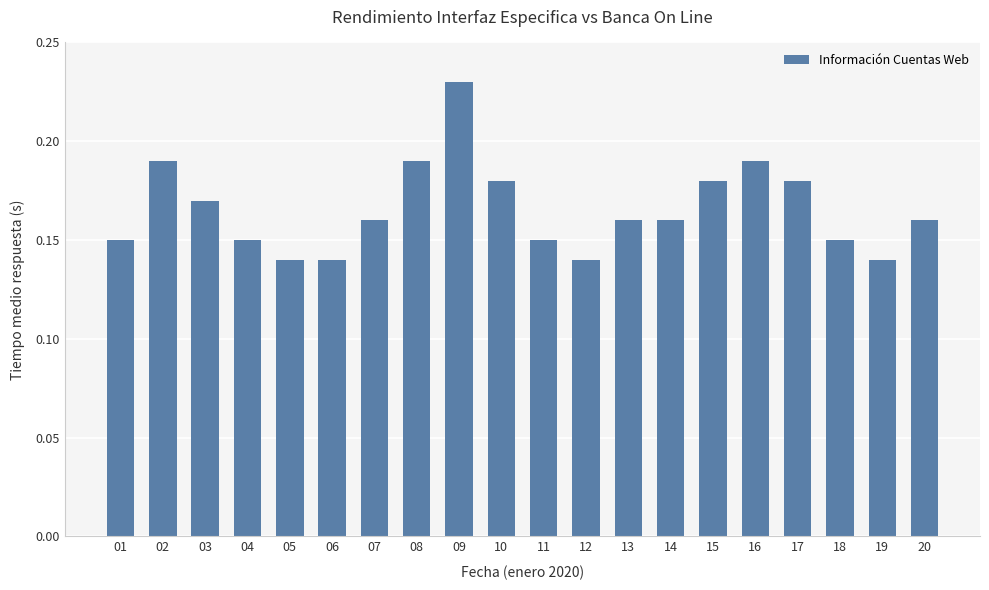

What is the sum of all values?

3.3